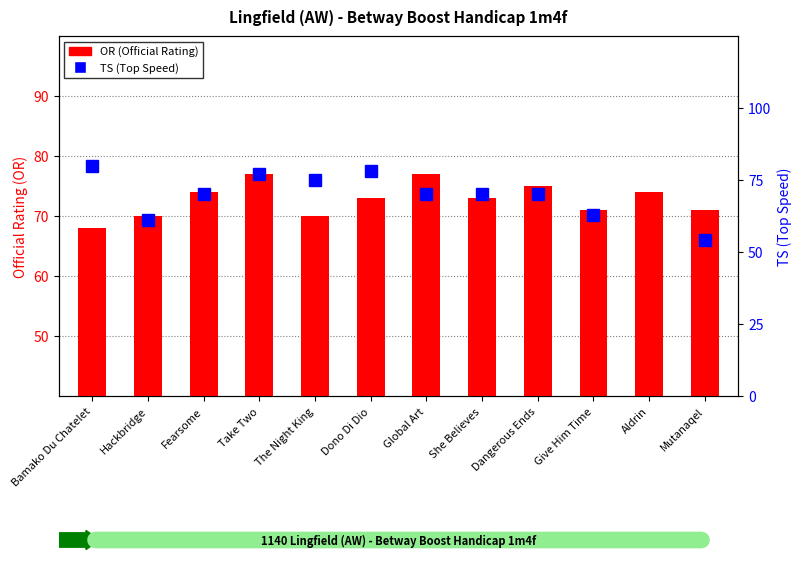

What is the sum of the values at Global Art and Dono Di Dio?

150